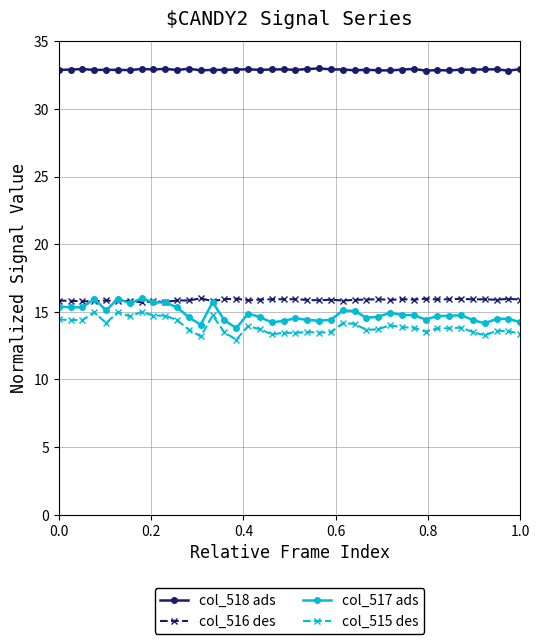

True or false: col_516 des has more than 2 interior local peaks.

True